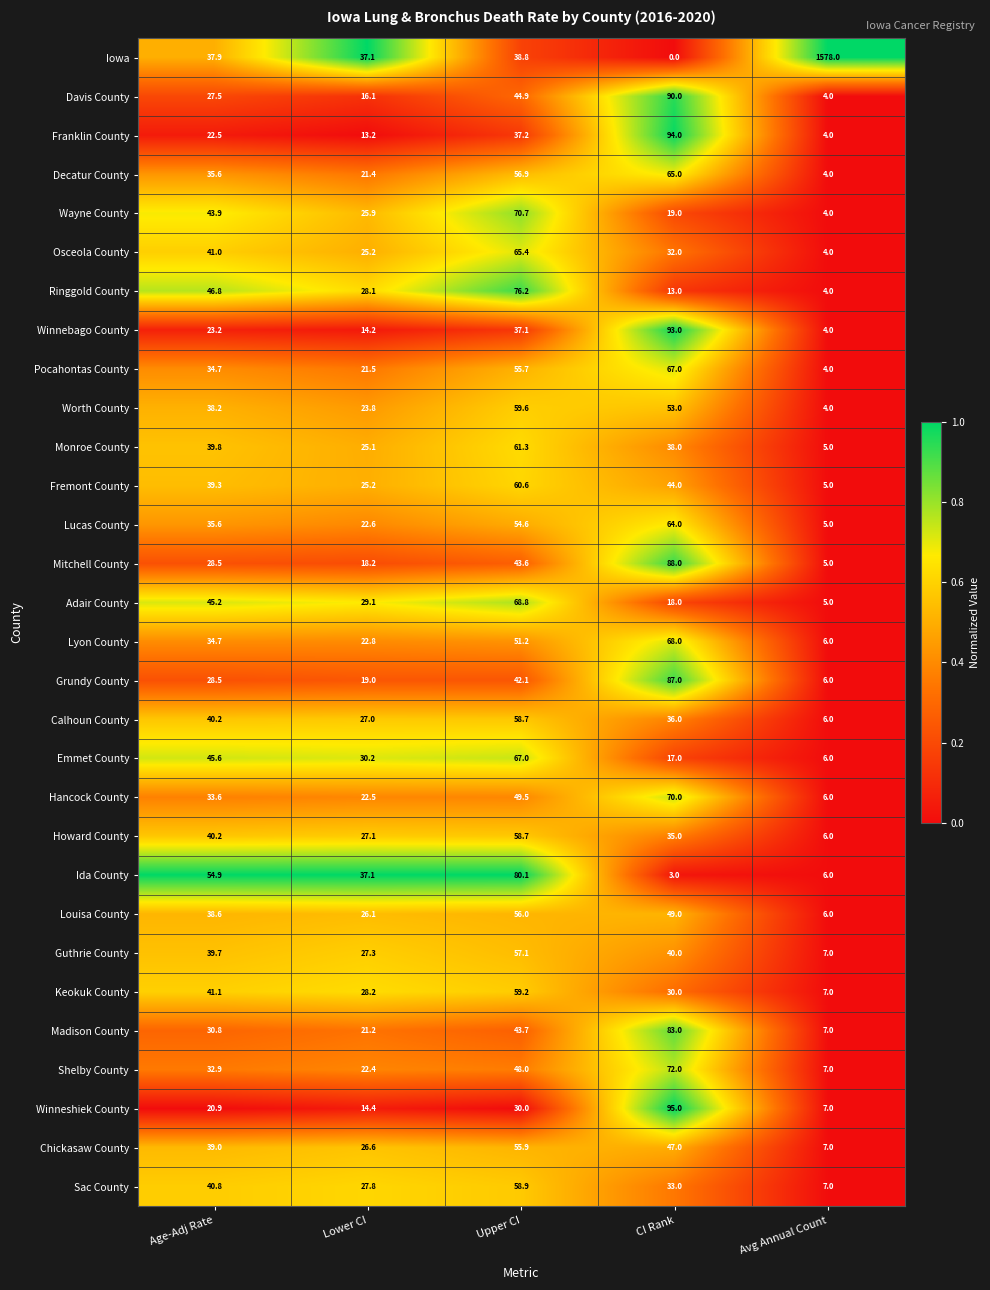

Which series has the largest range (max minus min)?

Iowa